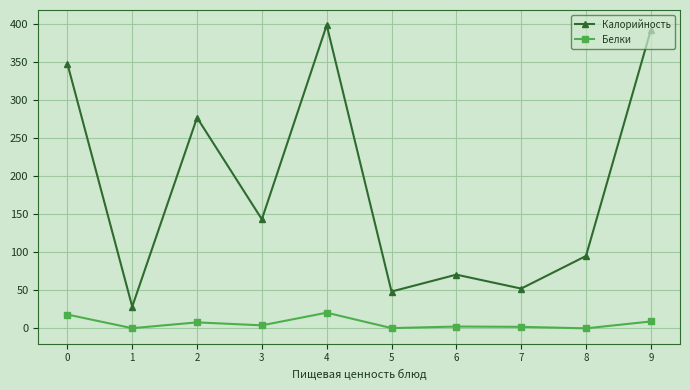

What is the difference between the highest and lowest values at 5?

48.0